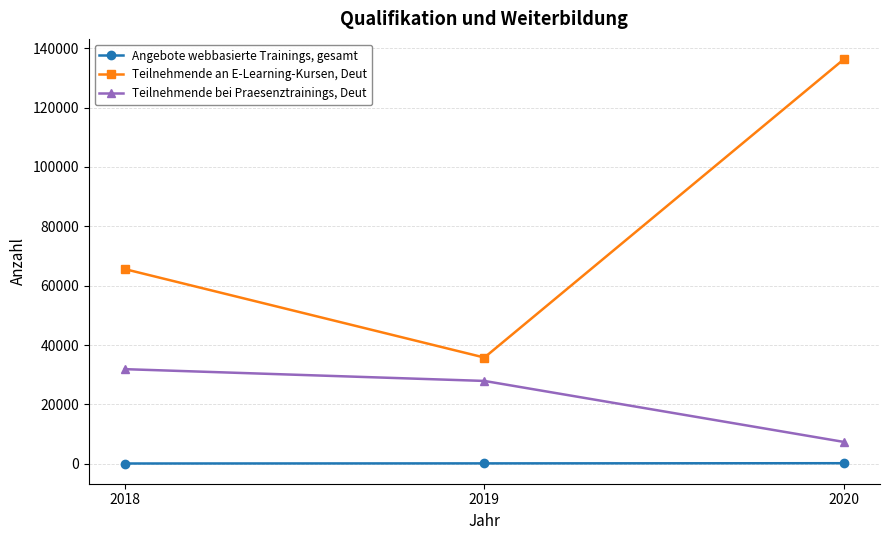

Which series changed the most between 2018 and 2020?

Teilnehmende an E-Learning-Kursen, Deut